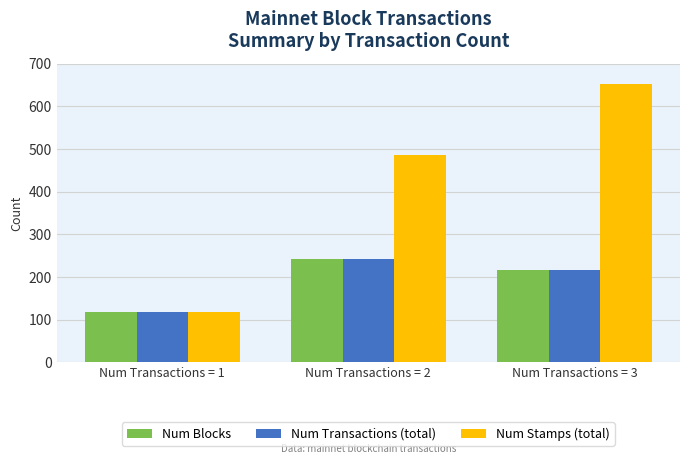

How many data points in Num Blocks are less than 217?

1